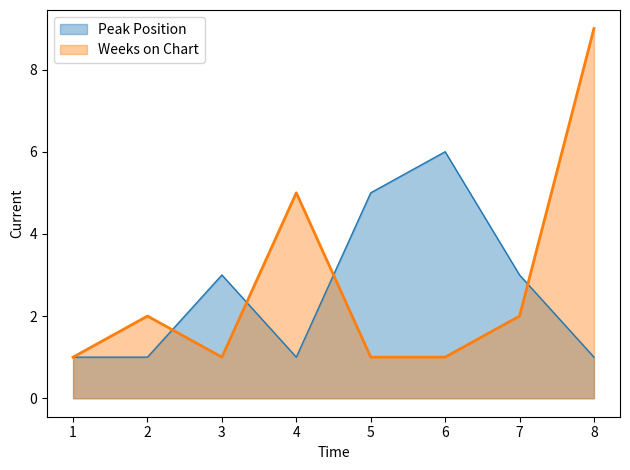

True or false: Weeks on Chart and Peak Position cross at least once.

True